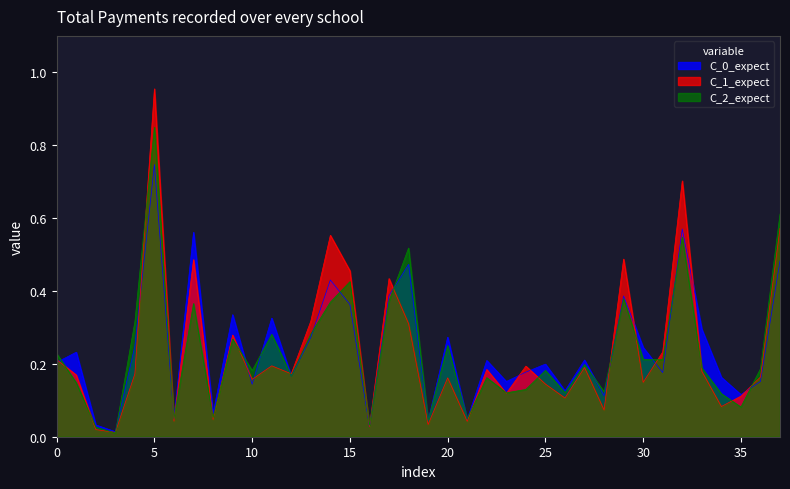

How many lines are shown in the chart?

3